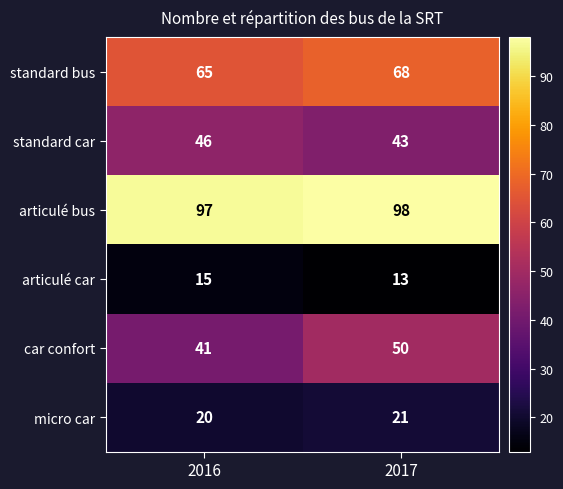

Which series changed the most between 2016 and 2017?

car confort